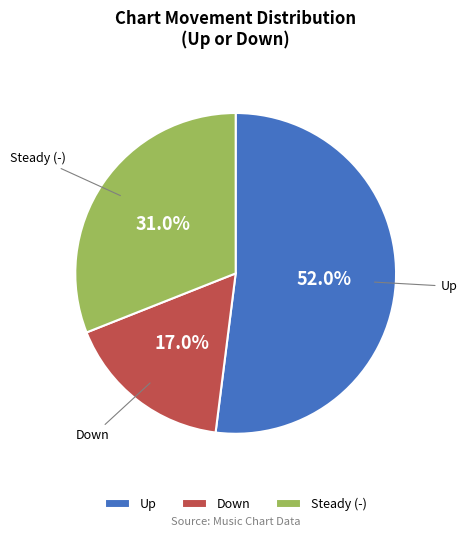

To the nearest percent, what is the difference between the largest and smallest slice percentages?

35%